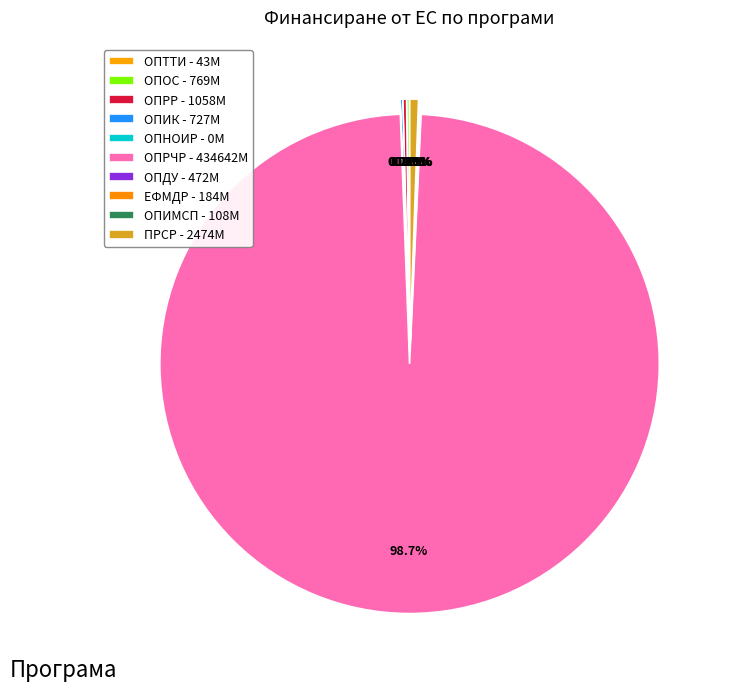

Does ОПОС account for over 50% of the chart?

No